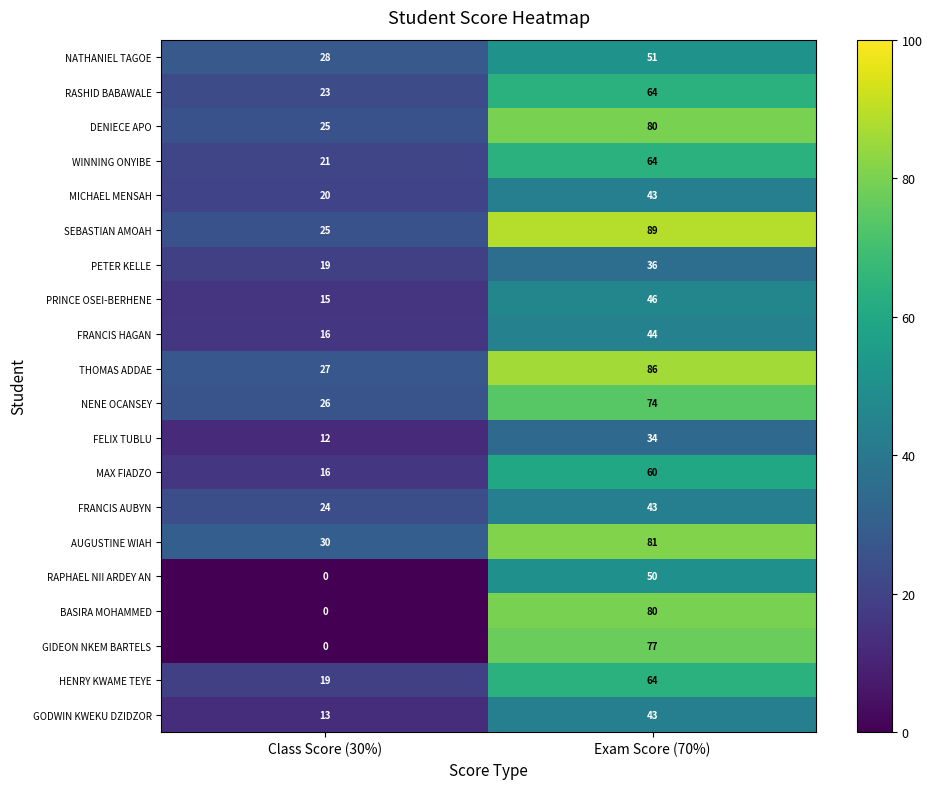

Which series has the largest range (max minus min)?

BASIRA MOHAMMED